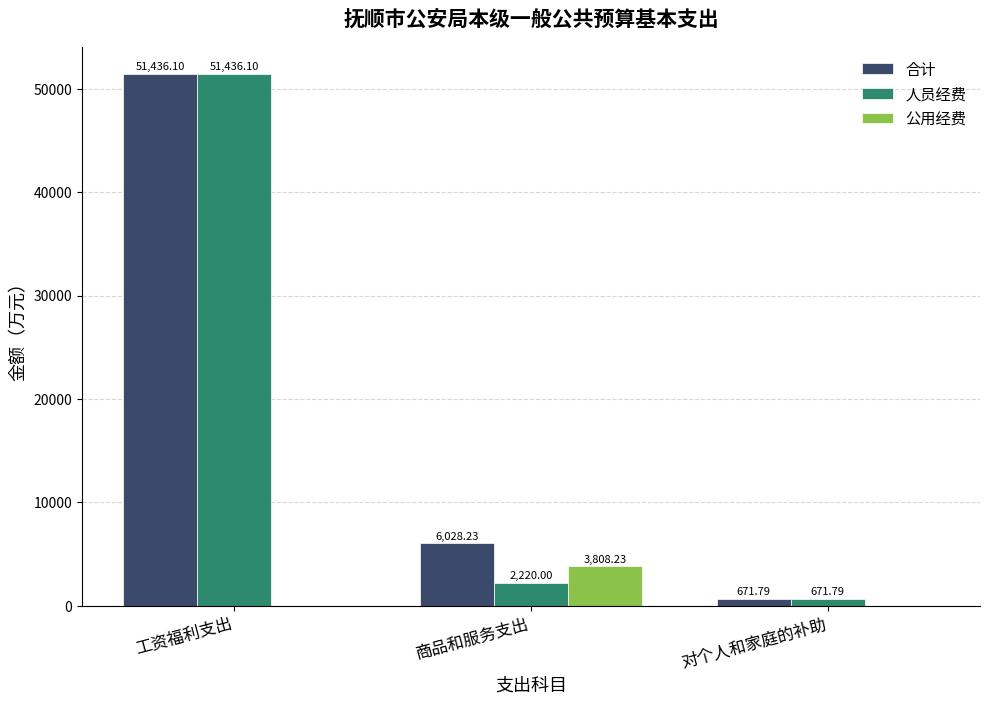

Reading left to right, list all the values displayed in this chart.

合计: 51436.1	6028.2	671.8
人员经费: 51436.1	2220.0	671.8
公用经费: 0.0	3808.2	0.0